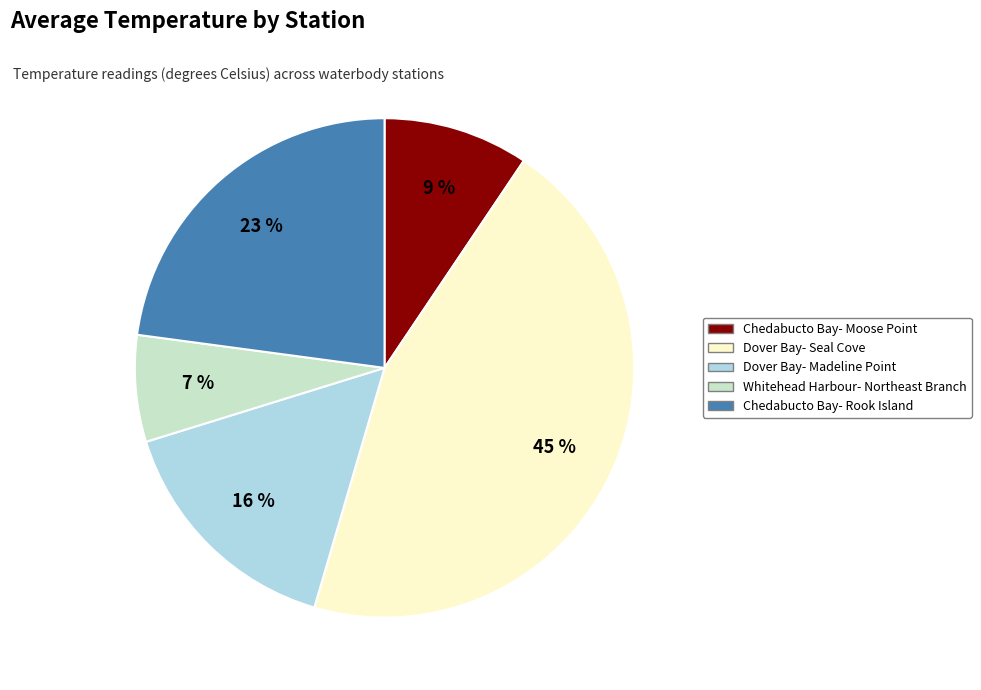

To the nearest percent, what is the average slice percentage?

20%